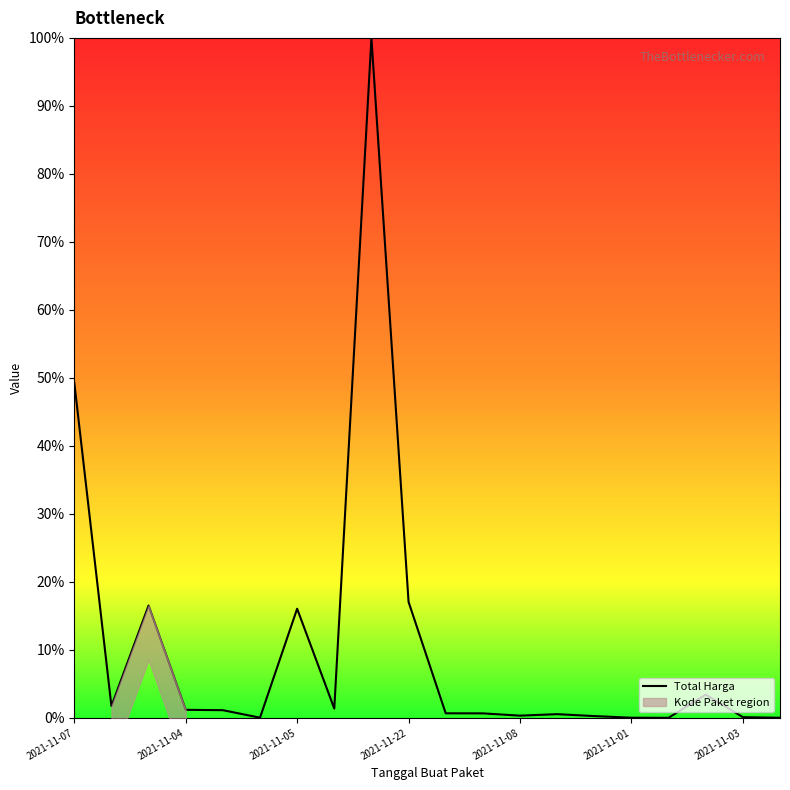

True or false: there are more than 0 points higher than both neighbors.

True